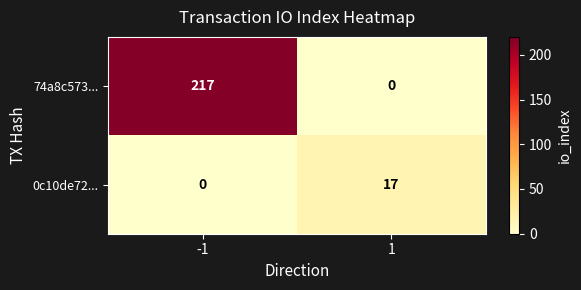

What is the spread (max minus min) of values at 1?

17